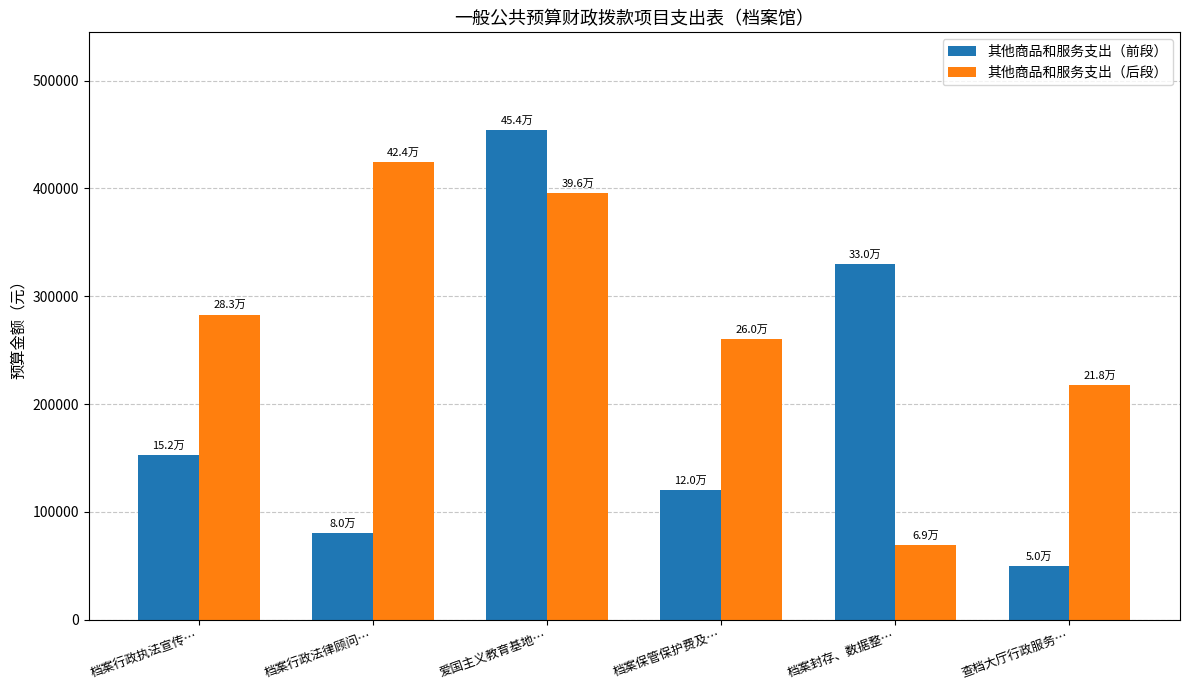

The 其他商品和服务支出（后段） series shows 118022.2 at 档案行政执法宣传…. True or false?

False